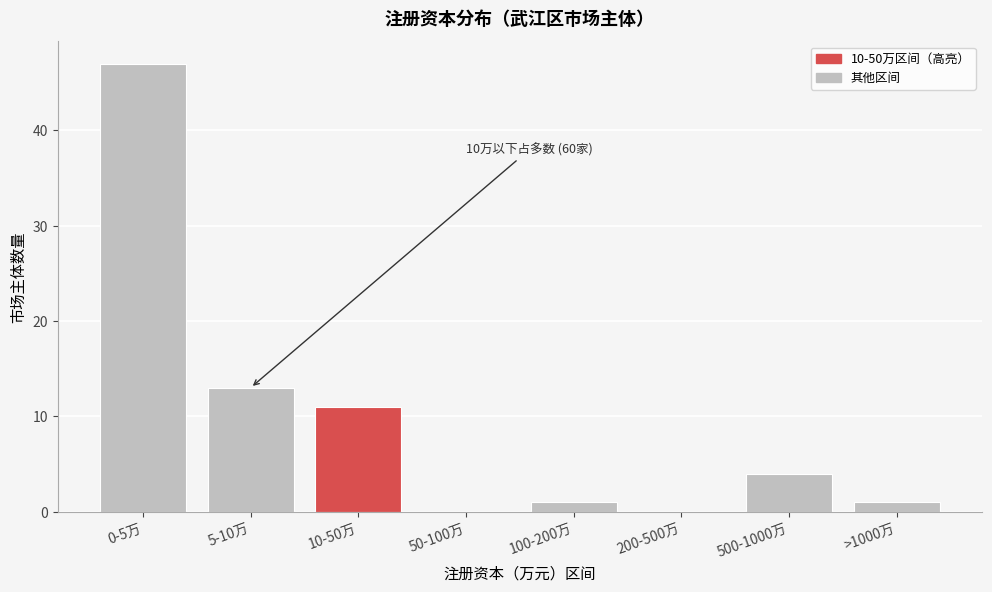

Reading left to right, transcribe all the data shown in this chart.

0-5万=47	5-10万=13	10-50万=11	50-100万=0	100-200万=1	200-500万=0	500-1000万=4	>1000万=1